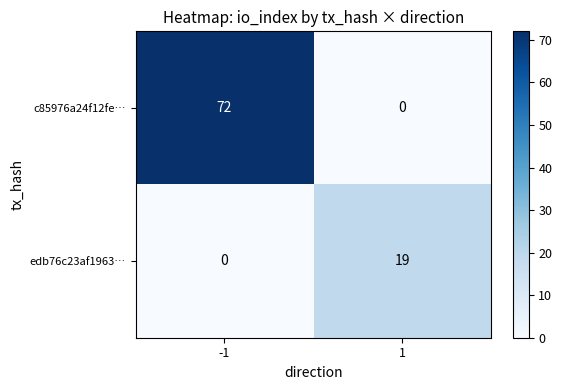

List the series in order of their peak value, highest first.

c85976a24f12fe…, edb76c23af1963…